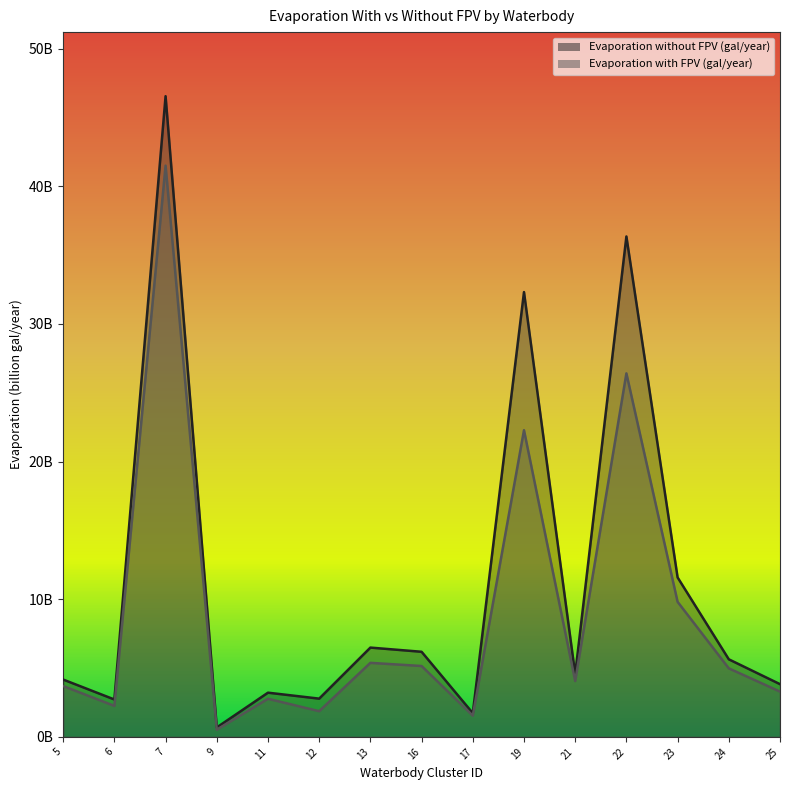

At how many categories does at least one series exceed 1?

14